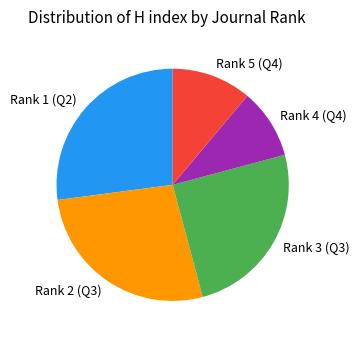

Which slice is the smallest?

Rank 4 (Q4)